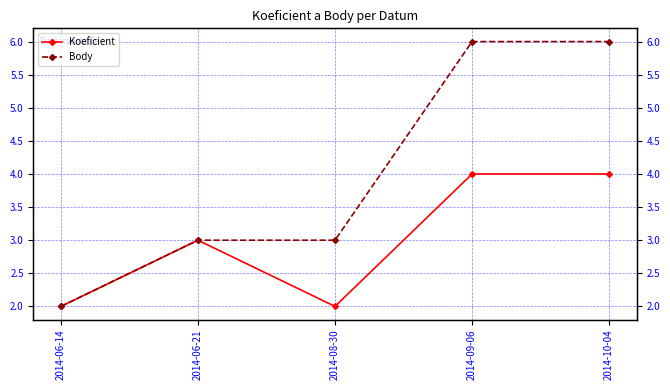

What are all the series names shown in the legend?

Koeficient, Body